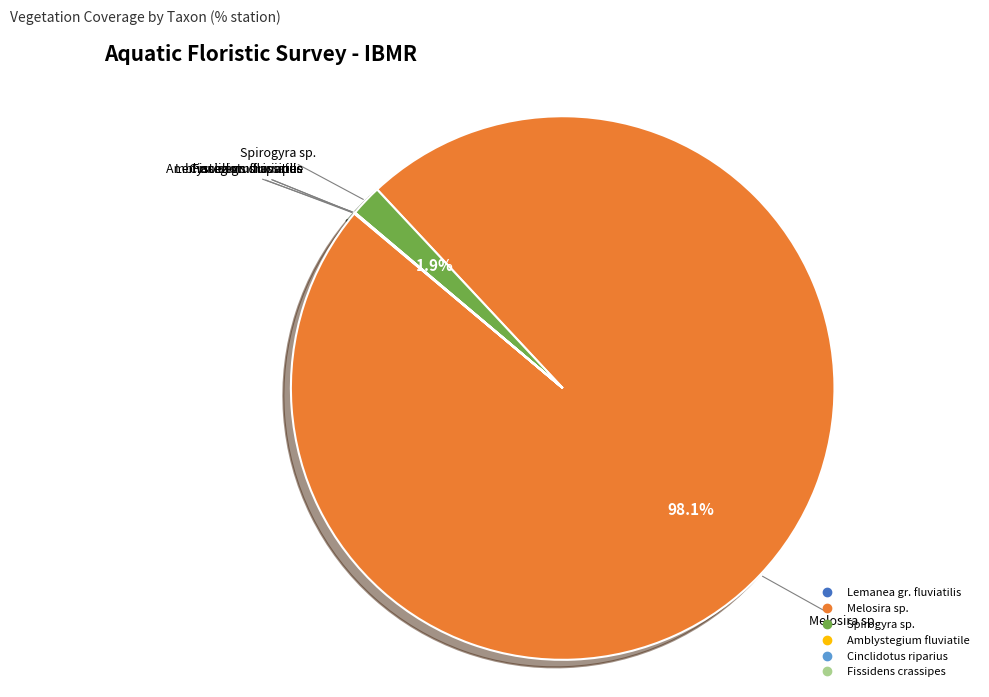

What is the largest slice in the pie chart?

Melosira sp.